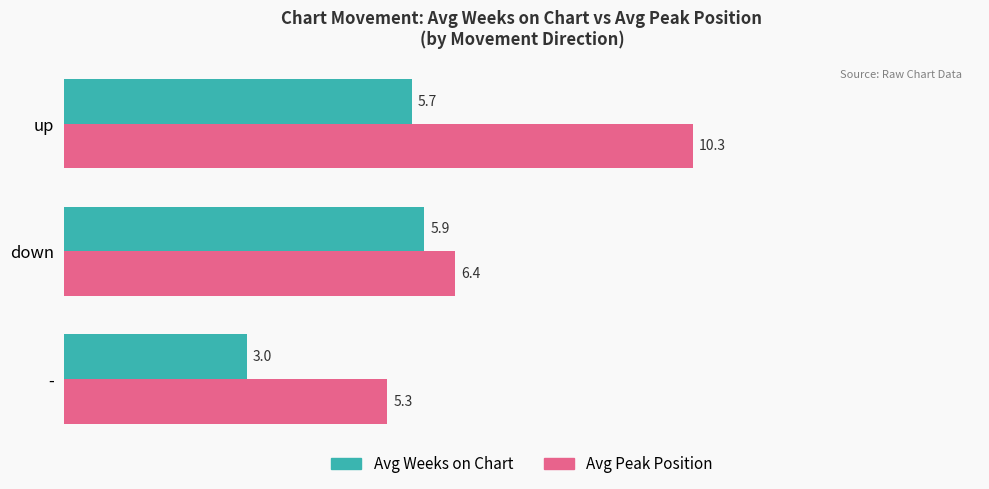

List the series in order of their peak value, highest first.

Avg Peak Position, Avg Weeks on Chart